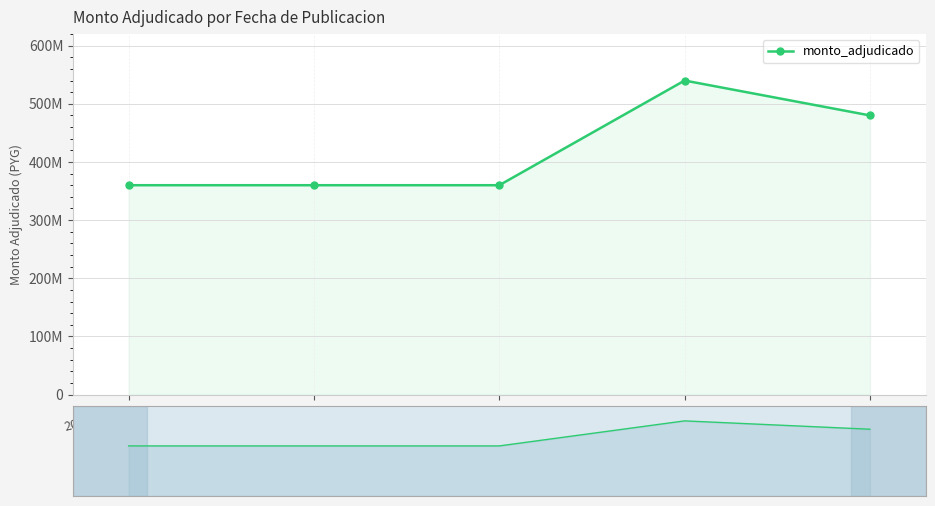

List the labels in order of value, smallest first.

2015-03-12, 2016-12-09, 2018-12-17, 2023-12-06, 2020-12-01